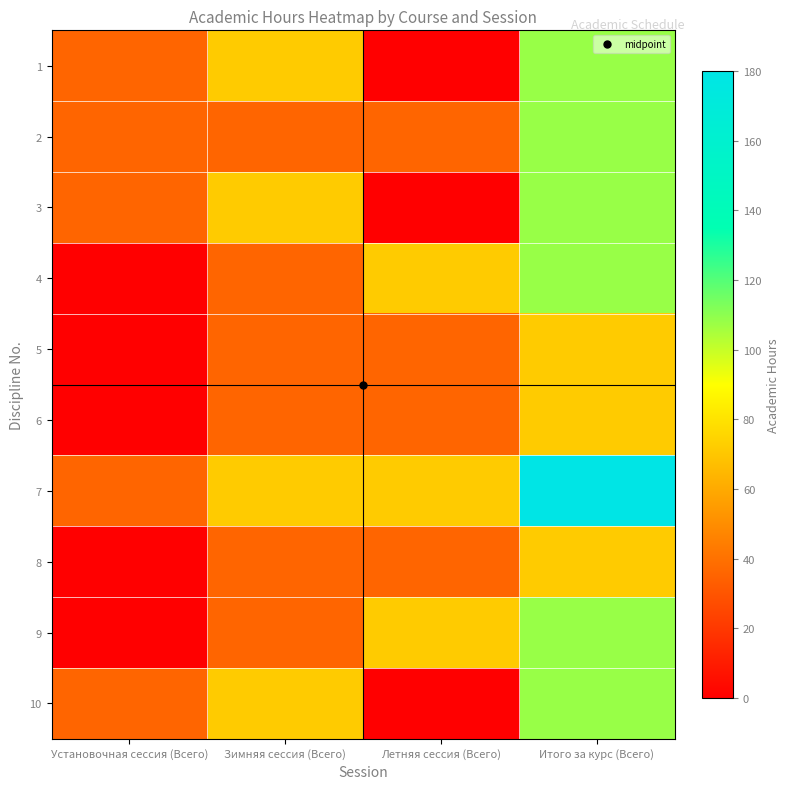

At which category is the sum across all series the highest?

Итого за курс (Всего)